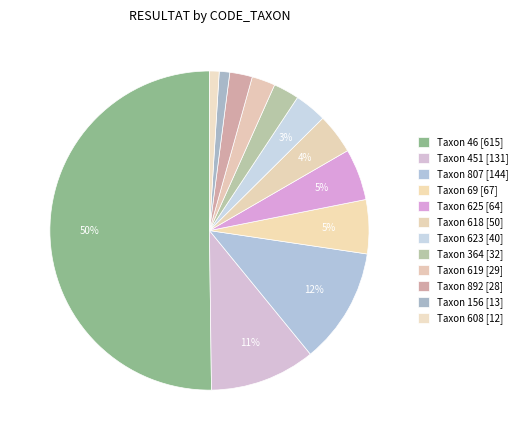

How many segments does this pie chart have?

12